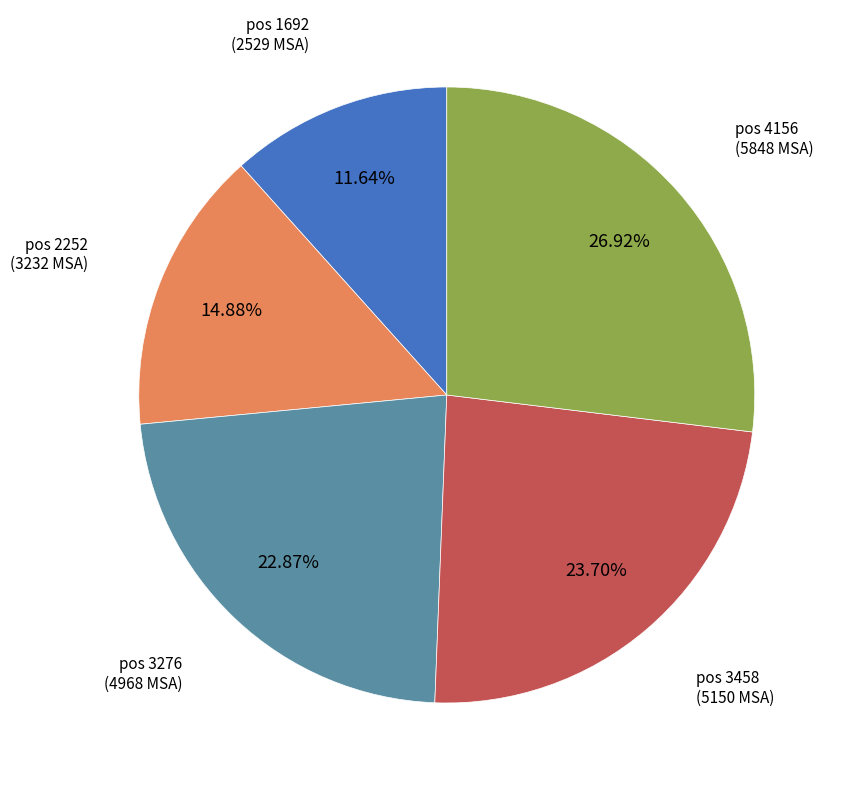

Does any single category account for the majority?

No